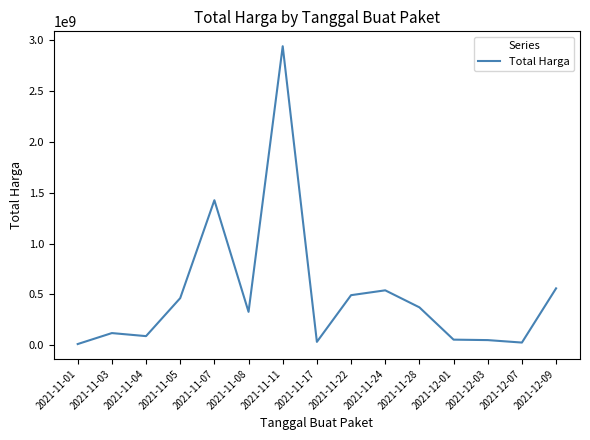

How many distinct data groups are displayed?

1